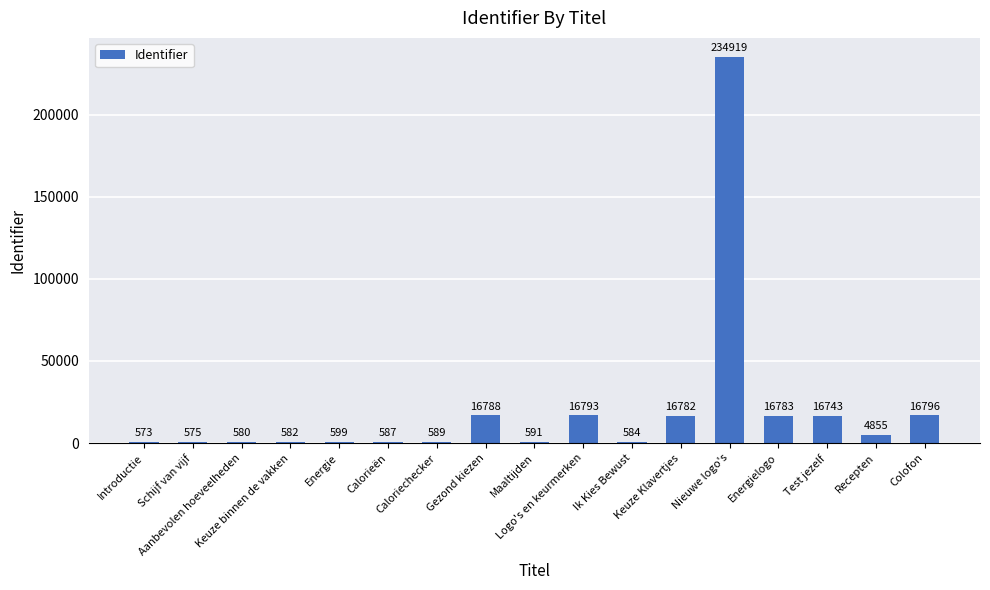

How many series are shown in this chart?

1